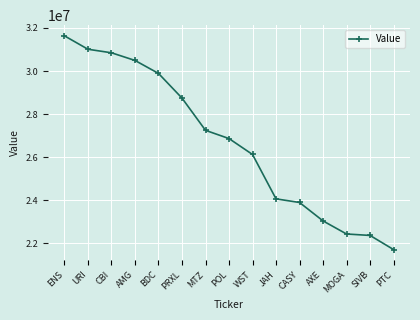

True or false: the data shows 38049090 at CASY.

False